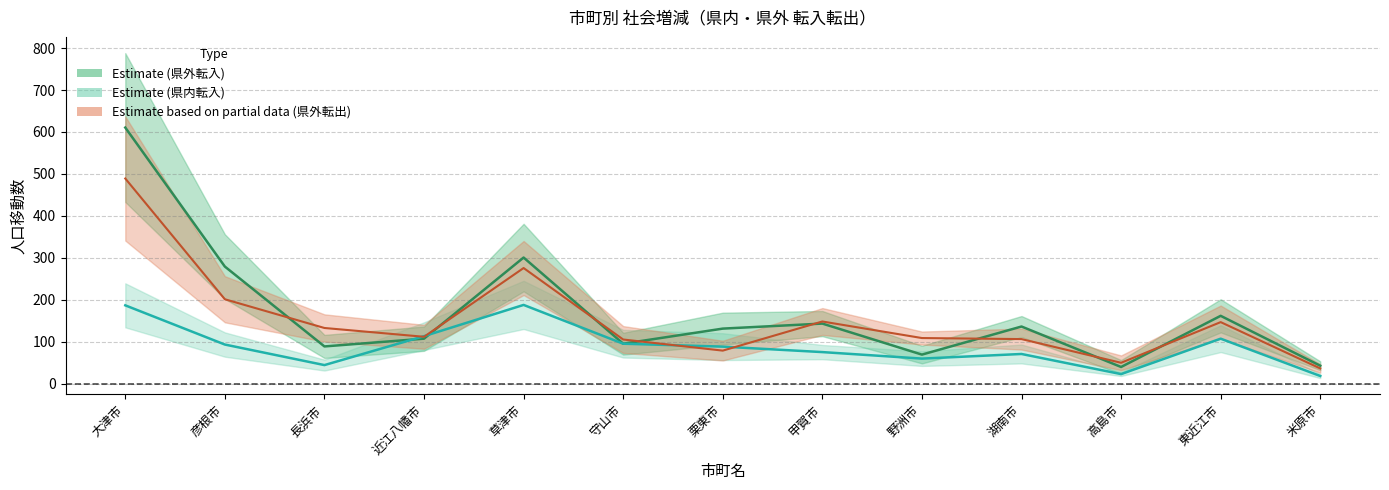

What is the difference between the highest and lowest values at 東近江市?

54.5